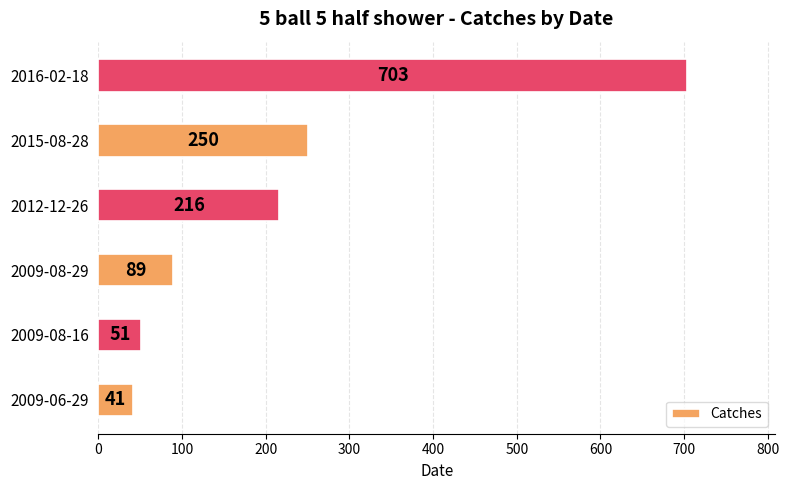

The chart shows a value of 73 at 2015-08-28. True or false?

False